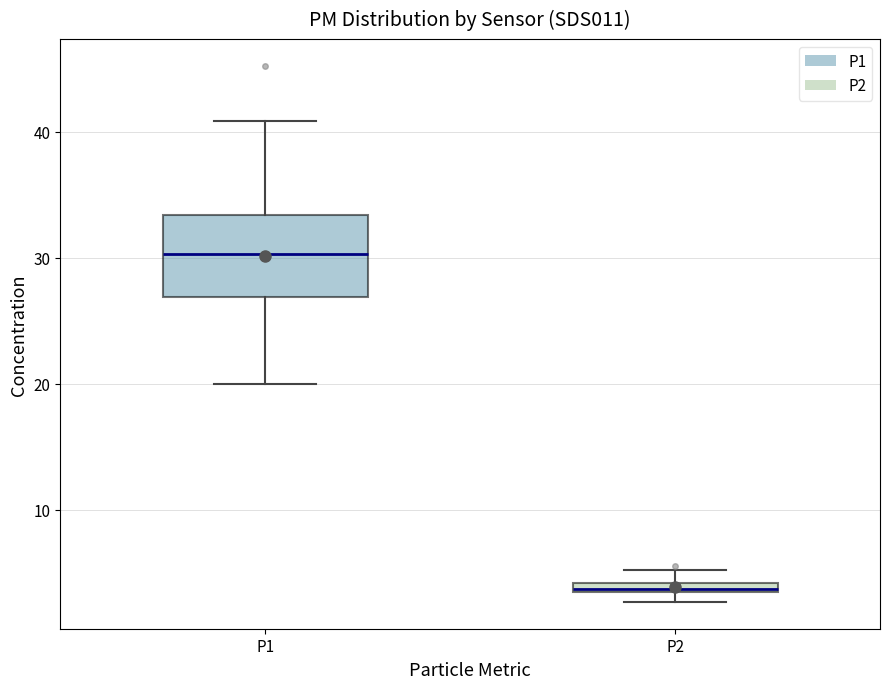

Which box has the highest median line?

P1